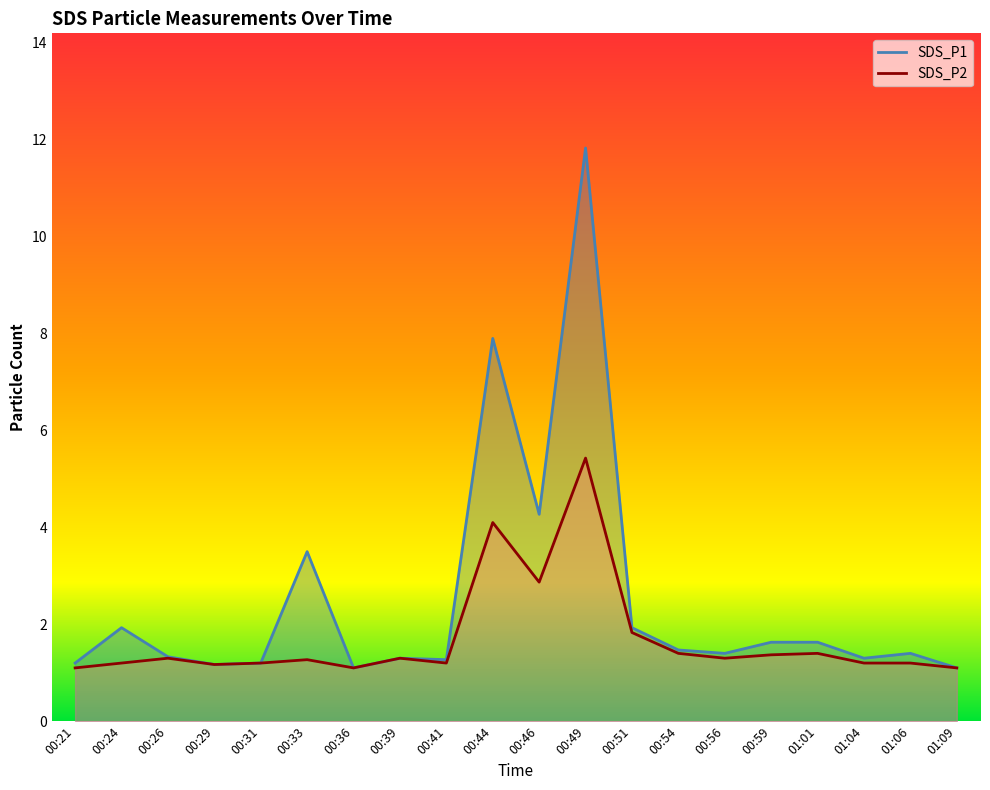

How many series are shown in this chart?

2